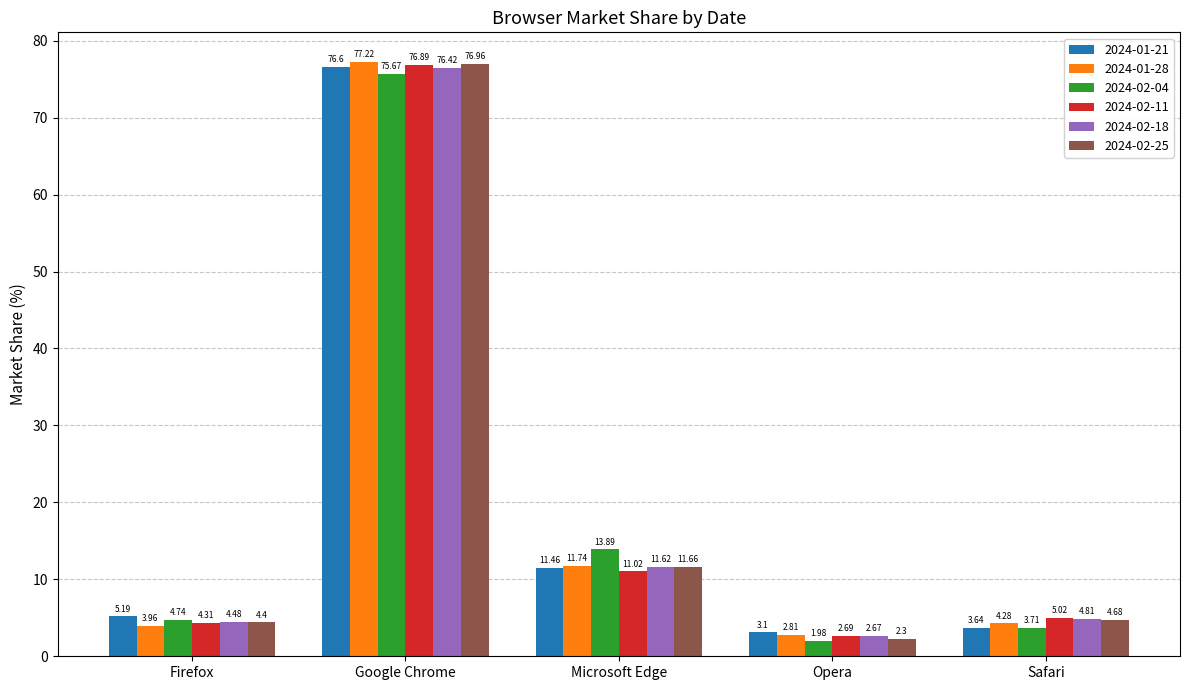

How many data points in 2024-02-25 are above 4?

4